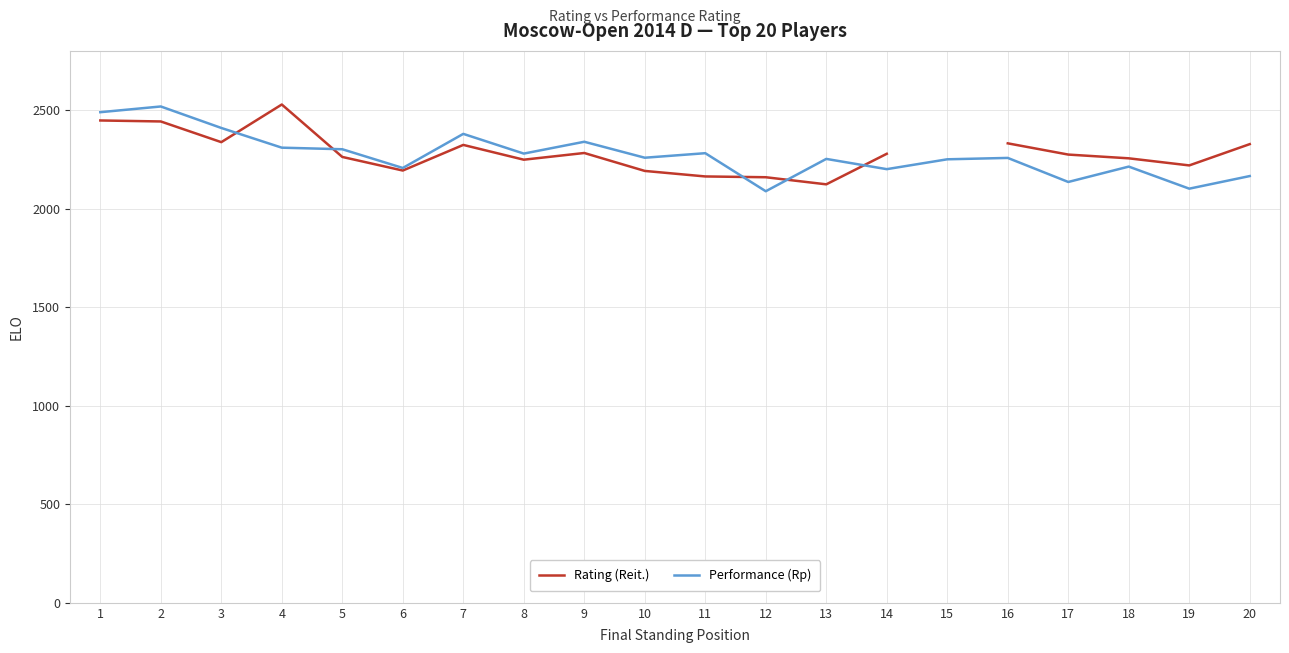

The Performance (Rp) series shows 489.3 at 16. True or false?

False